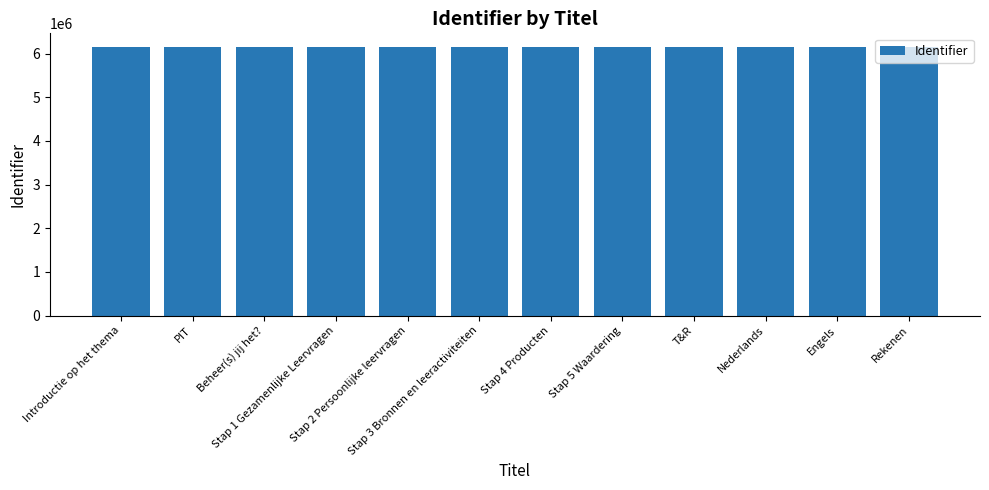

The value at Stap 3 Bronnen en leeractiviteiten is 2228065. True or false?

False